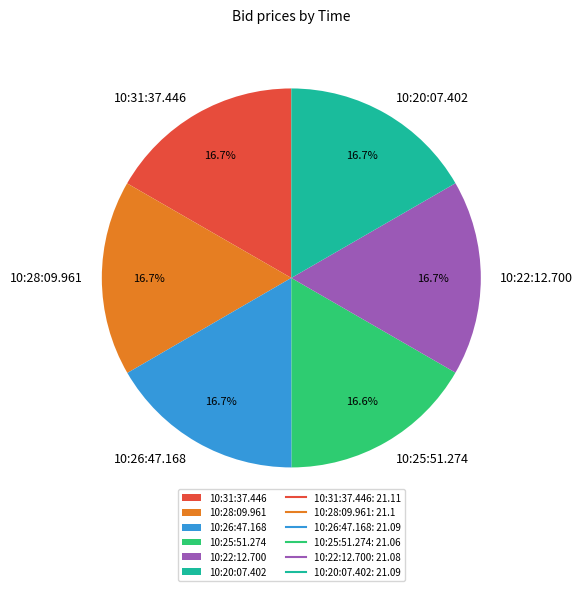

What percentage is the 10:22:12.700 slice, to the nearest percent?

17%